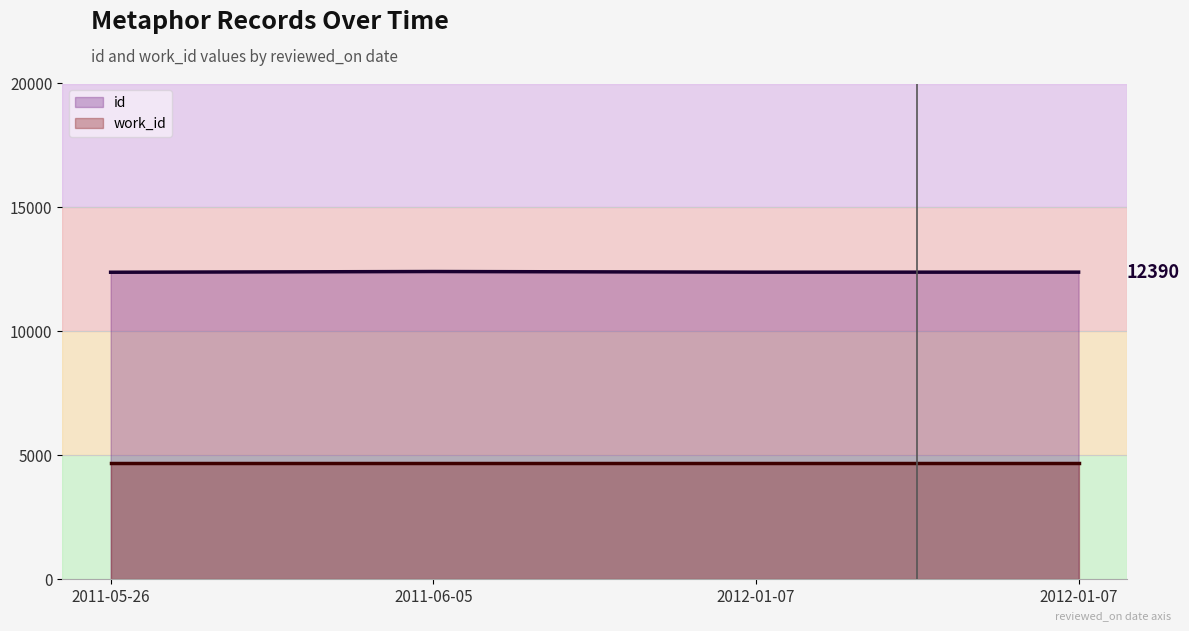

Which category has the highest value in the work_id series?

2011-05-26